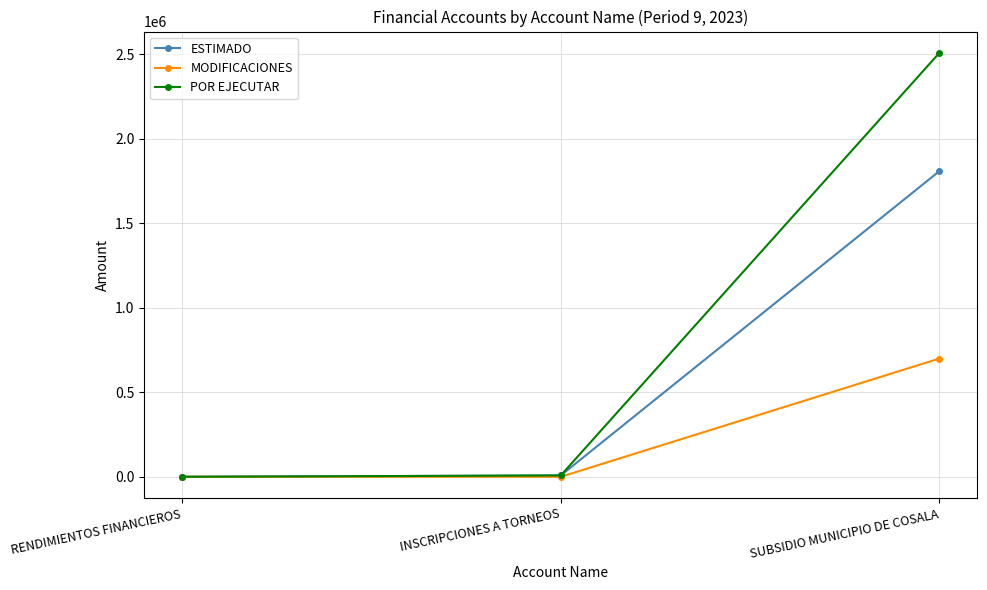

Which series has the largest total across all categories?

POR EJECUTAR